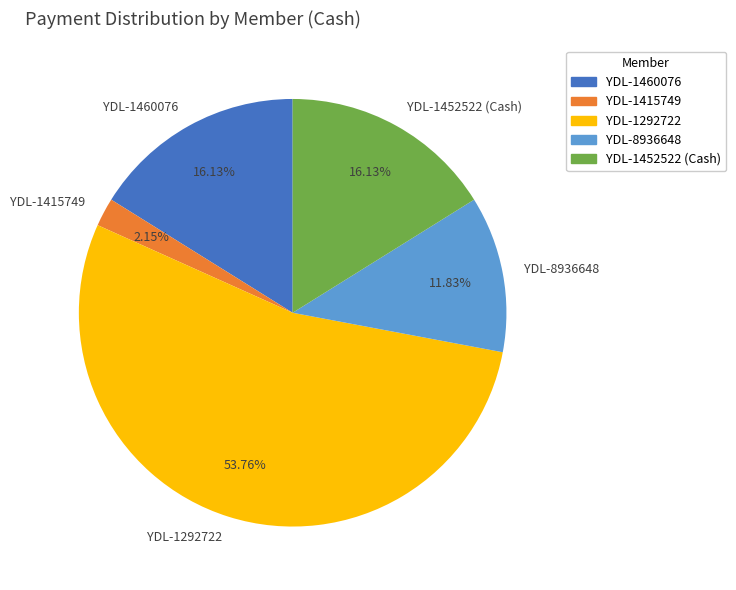

To the nearest percent, what is the combined percentage of YDL-8936648 and YDL-1452522 (Cash)?

28%